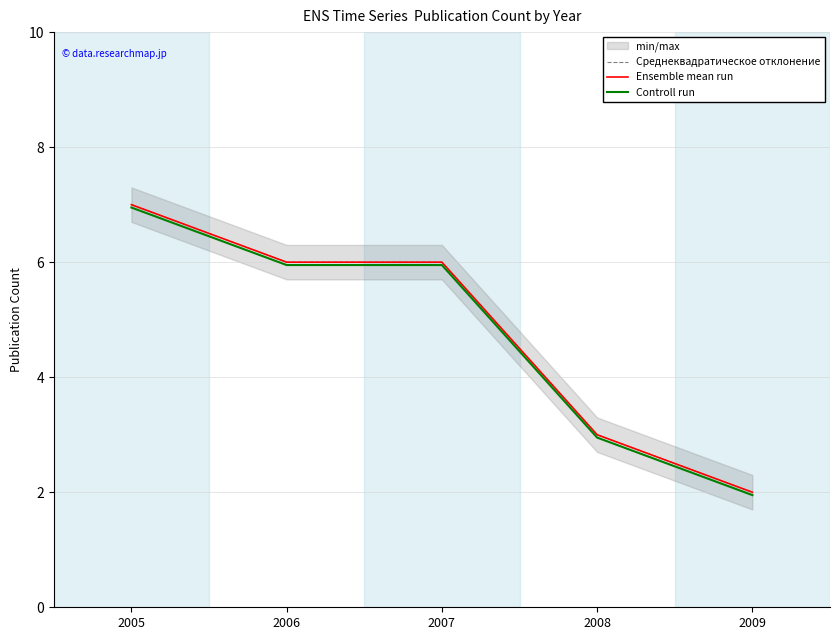

Where is Среднеквадратическое отклонение nearest to the value 4?

2008